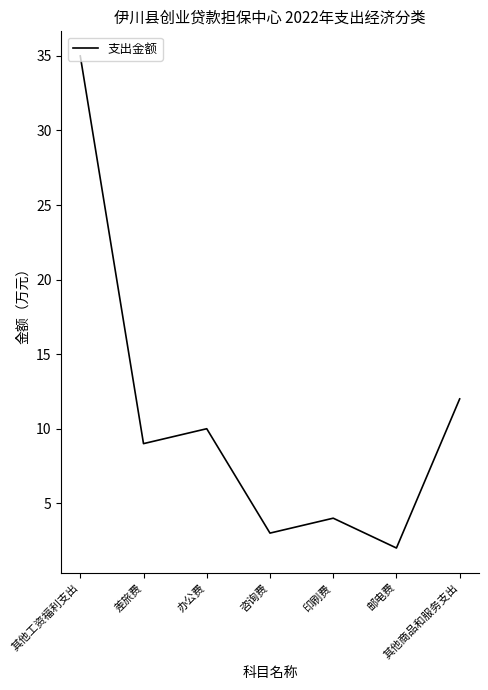

Rank the categories by value from lowest to highest.

邮电费, 咨询费, 印刷费, 差旅费, 办公费, 其他商品和服务支出, 其他工资福利支出